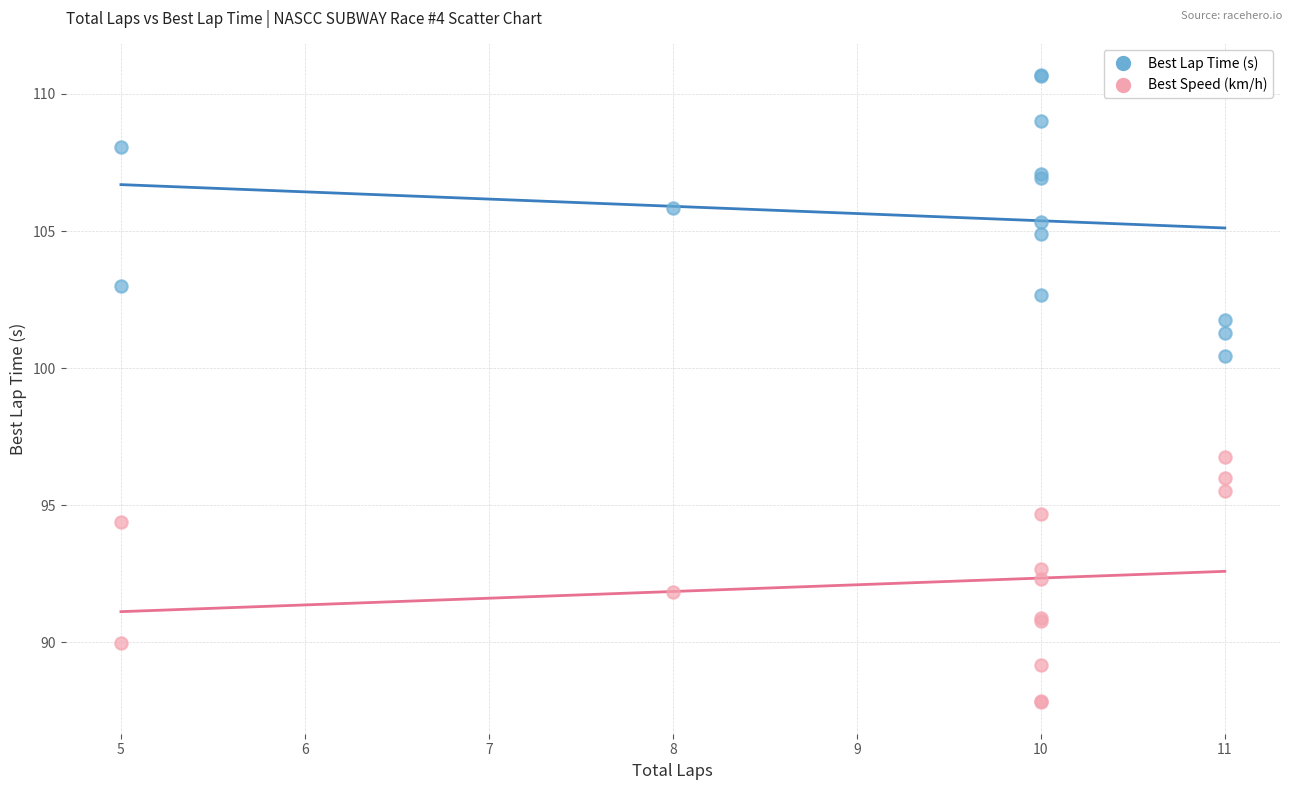

Which series reaches the maximum Y coordinate?

Best Lap Time (s)